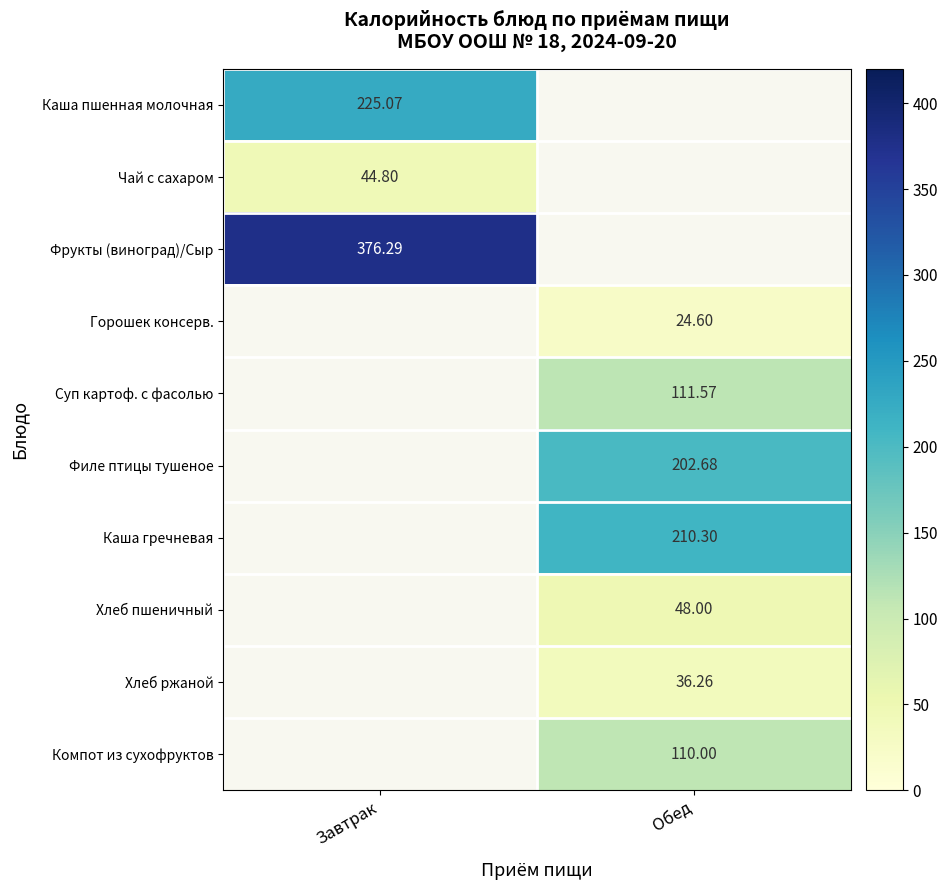

Is it true that Каша гречневая equals 210.3 at Обед?

True